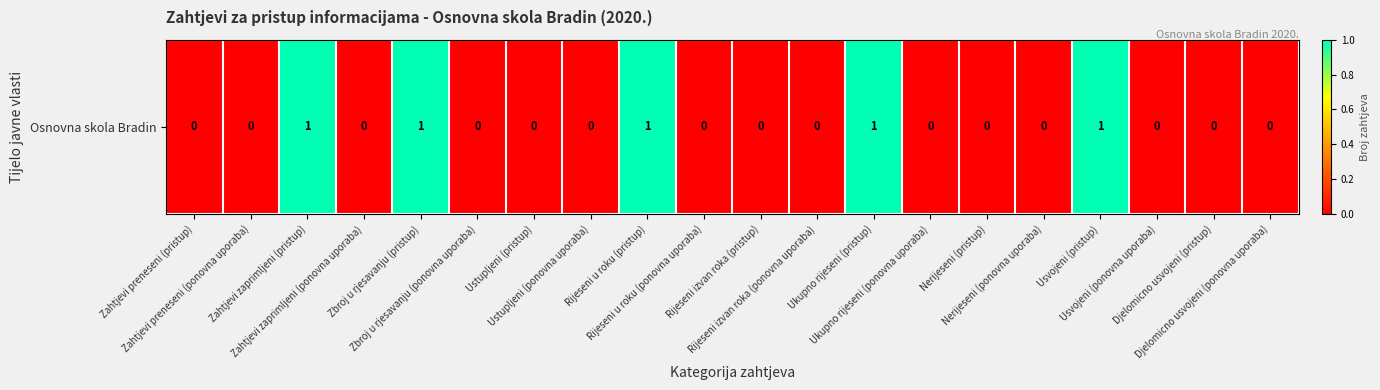

Which category has the highest value across all series?

Zahtjevi zaprimljeni (pristup)